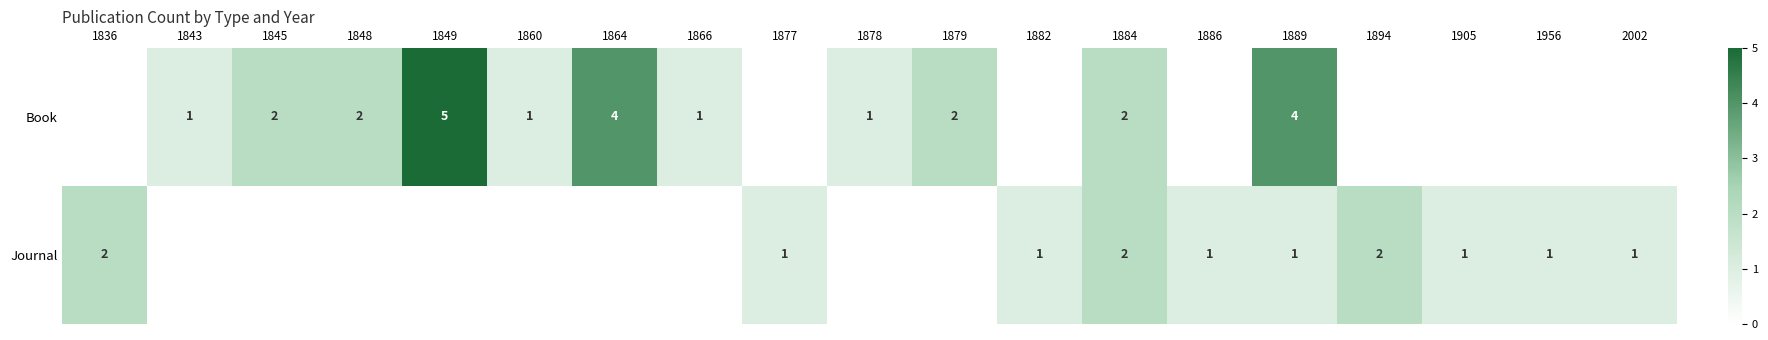

What is the difference between the highest and lowest values at 1864?

4